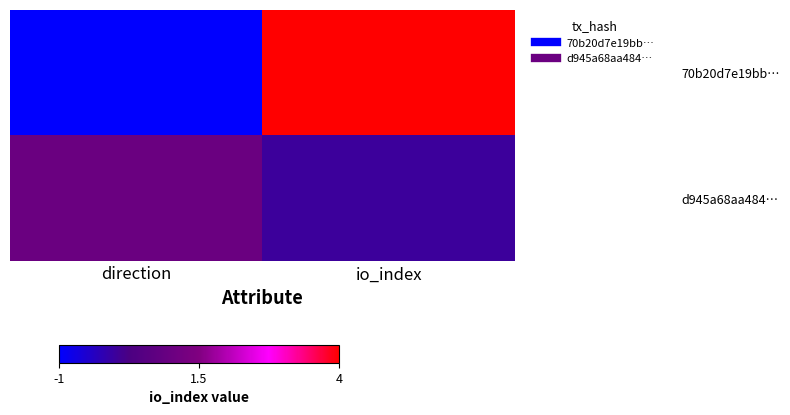

Between direction and io_index, which series saw the biggest shift?

70b20d7e19bb…